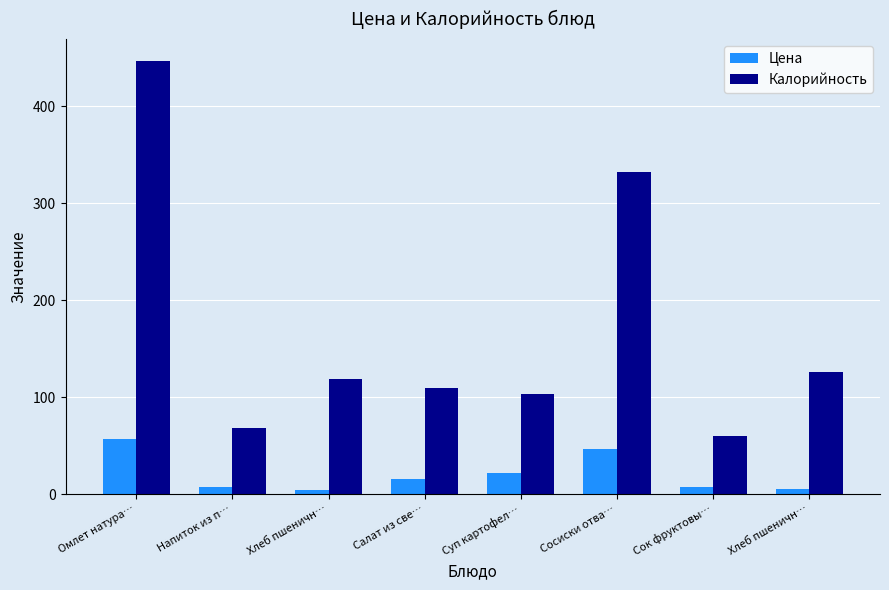

How many bars are there in total?

16